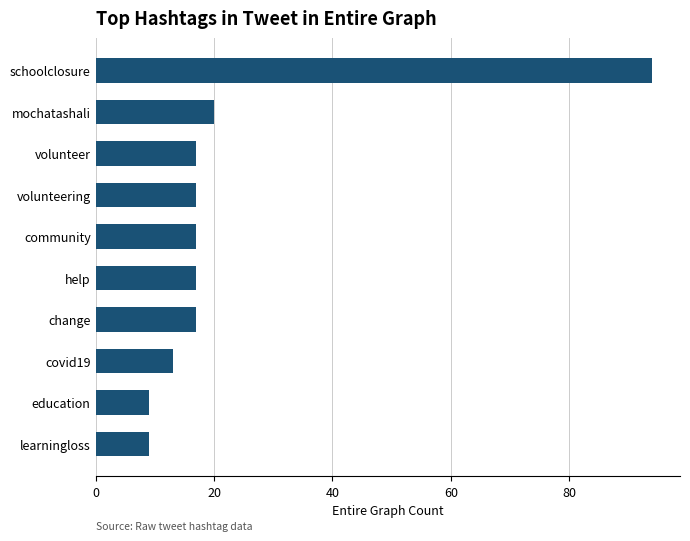

What is the value of the 6th bar from the top?

17